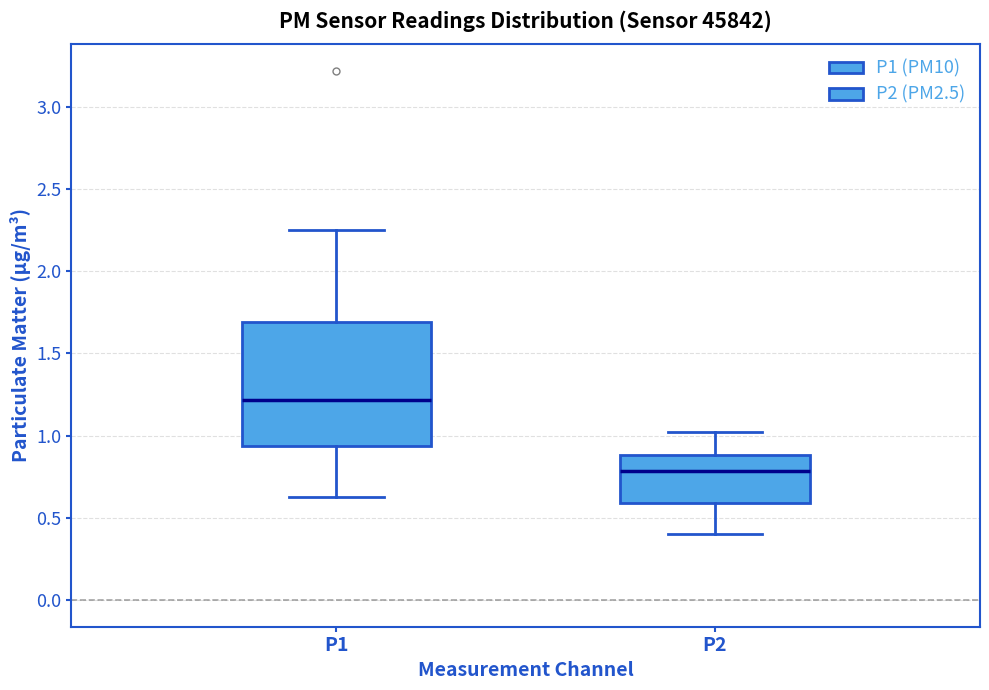

Reading left to right, transcribe this box plot: for each box, give where its median line is, the range the box spans, and where its two whiskers end, as read against the y-axis. The values are not printed on the chart, so give them approximately, as read against the axis.

P1: median 1.20, box 0.95 to 1.70, whiskers 0.65 to 2.25
P2: median 0.80, box 0.60 to 0.90, whiskers 0.40 to 1.00